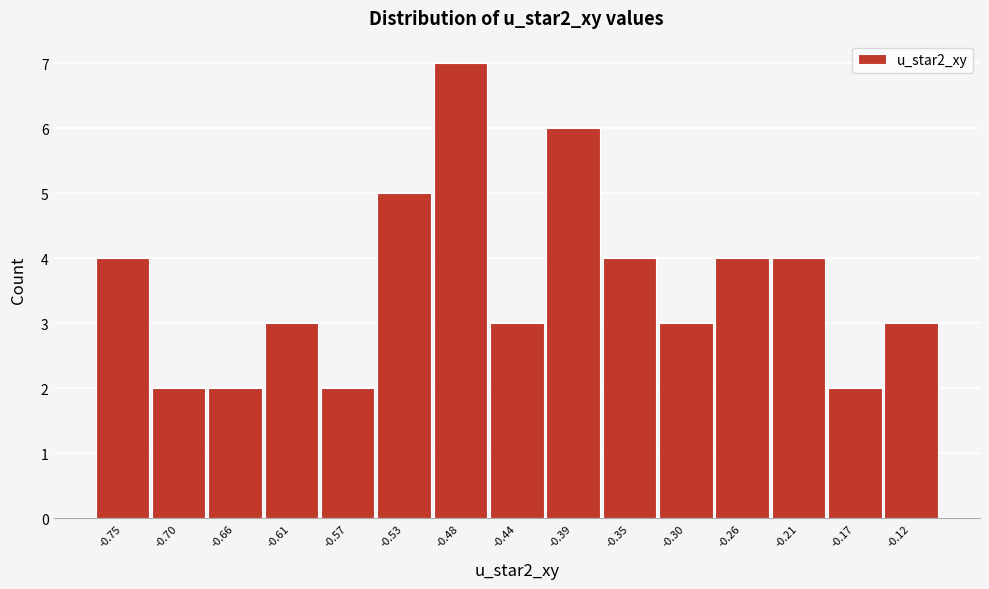

Reading left to right, transcribe all the data shown in this chart.

4	2	2	3	2	5	7	3	6	4	3	4	4	2	3